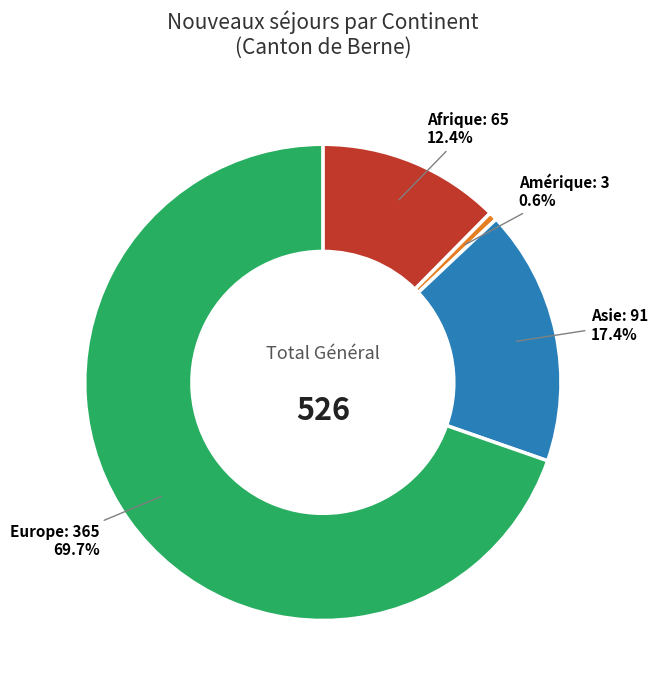

Does any single category account for the majority?

Yes